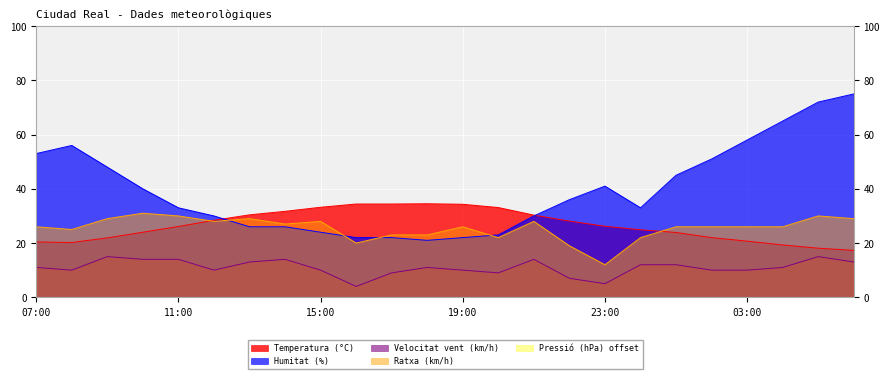

Reading left to right, transcribe all the data shown in this chart.

Temperatura (°C): 07:00=20.4	08:00=20.2	09:00=21.9	10:00=24.0	11:00=26.1	12:00=28.4	13:00=30.4	14:00=31.7	15:00=33.2	16:00=34.4	17:00=34.4	18:00=34.5	19:00=34.3	20:00=33.1	21:00=30.3	22:00=28.1	23:00=26.2	00:00=24.9	01:00=23.9	02:00=22.0	03:00=20.7	04:00=19.3	05:00=18.1	06:00=17.3
Humitat (%): 07:00=53.0	08:00=56.0	09:00=48.0	10:00=40.0	11:00=33.0	12:00=30.0	13:00=26.0	14:00=26.0	15:00=24.0	16:00=22.0	17:00=22.0	18:00=21.0	19:00=22.0	20:00=23.0	21:00=30.0	22:00=36.0	23:00=41.0	00:00=33.0	01:00=45.0	02:00=51.0	03:00=58.0	04:00=65.0	05:00=72.0	06:00=75.0
Velocitat vent (km/h): 07:00=11.0	08:00=10.0	09:00=15.0	10:00=14.0	11:00=14.0	12:00=10.0	13:00=13.0	14:00=14.0	15:00=10.0	16:00=4.0	17:00=9.0	18:00=11.0	19:00=10.0	20:00=9.0	21:00=14.0	22:00=7.0	23:00=5.0	00:00=12.0	01:00=12.0	02:00=10.0	03:00=10.0	04:00=11.0	05:00=15.0	06:00=13.0
Ratxa (km/h): 07:00=26.0	08:00=25.0	09:00=29.0	10:00=31.0	11:00=30.0	12:00=28.0	13:00=29.0	14:00=27.0	15:00=28.0	16:00=20.0	17:00=23.0	18:00=23.0	19:00=26.0	20:00=22.0	21:00=28.0	22:00=19.0	23:00=12.0	00:00=22.0	01:00=26.0	02:00=26.0	03:00=26.0	04:00=26.0	05:00=30.0	06:00=29.0